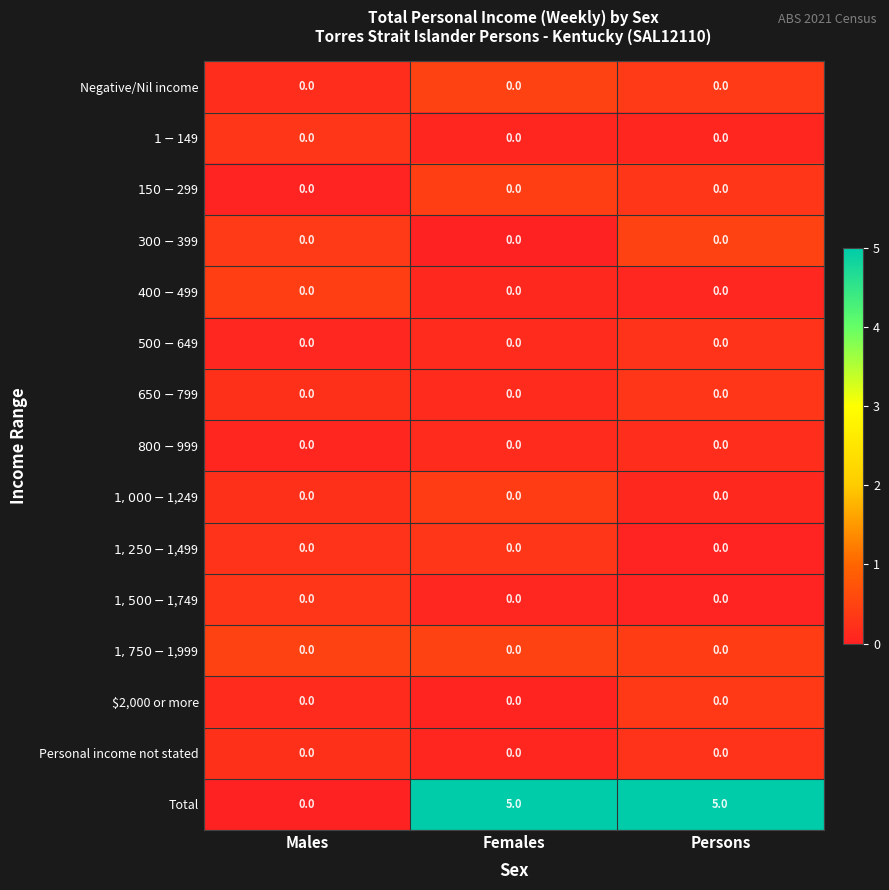

What is the maximum value shown in the chart?

5